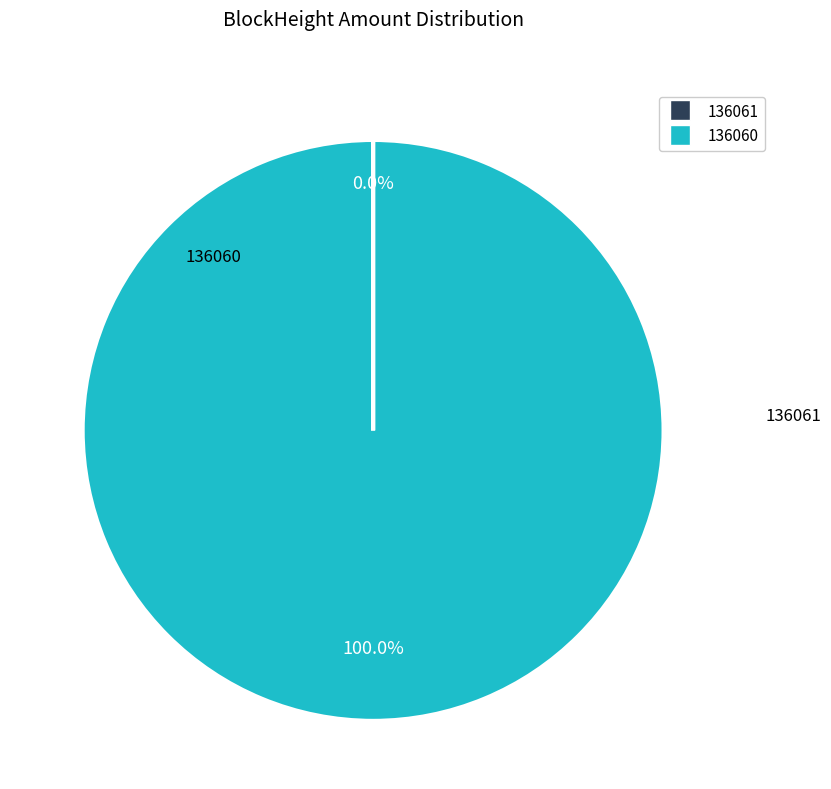

To the nearest percent, what is the difference between the largest and smallest slice percentages?

100%